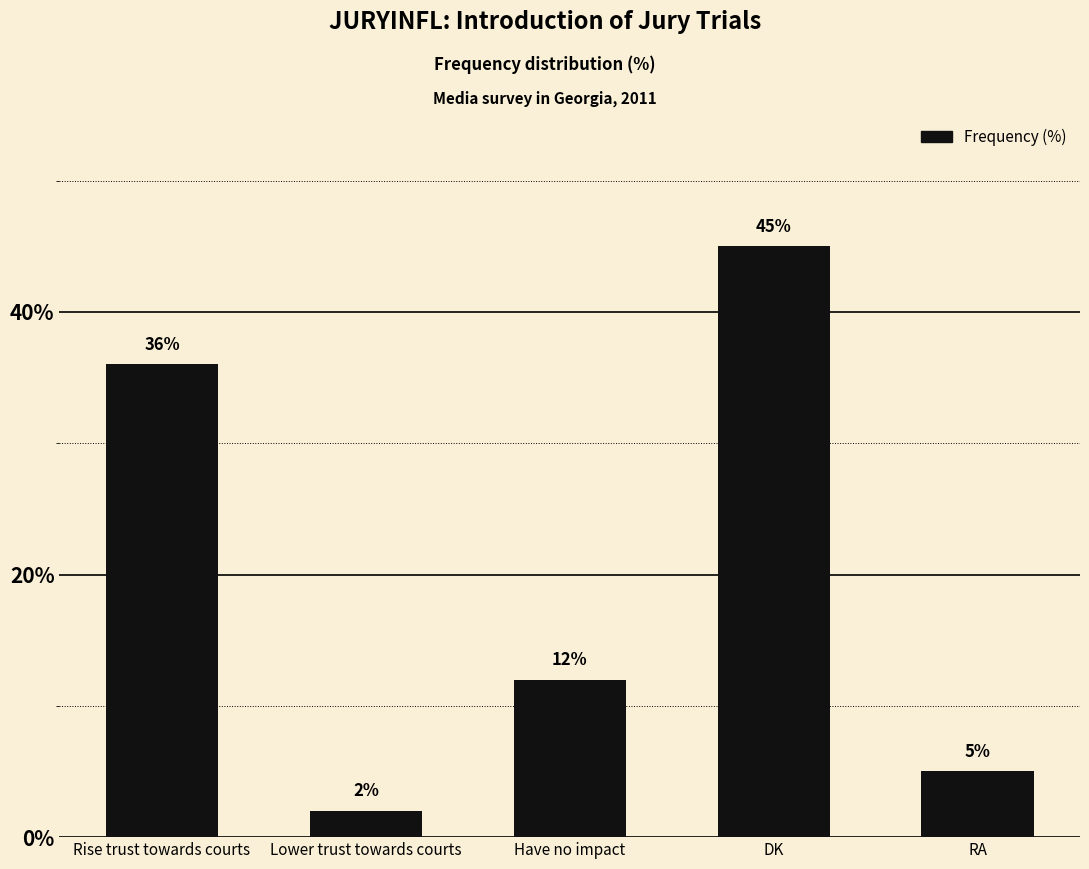

List the labels in order of value, largest first.

DK, Rise trust towards courts, Have no impact, RA, Lower trust towards courts